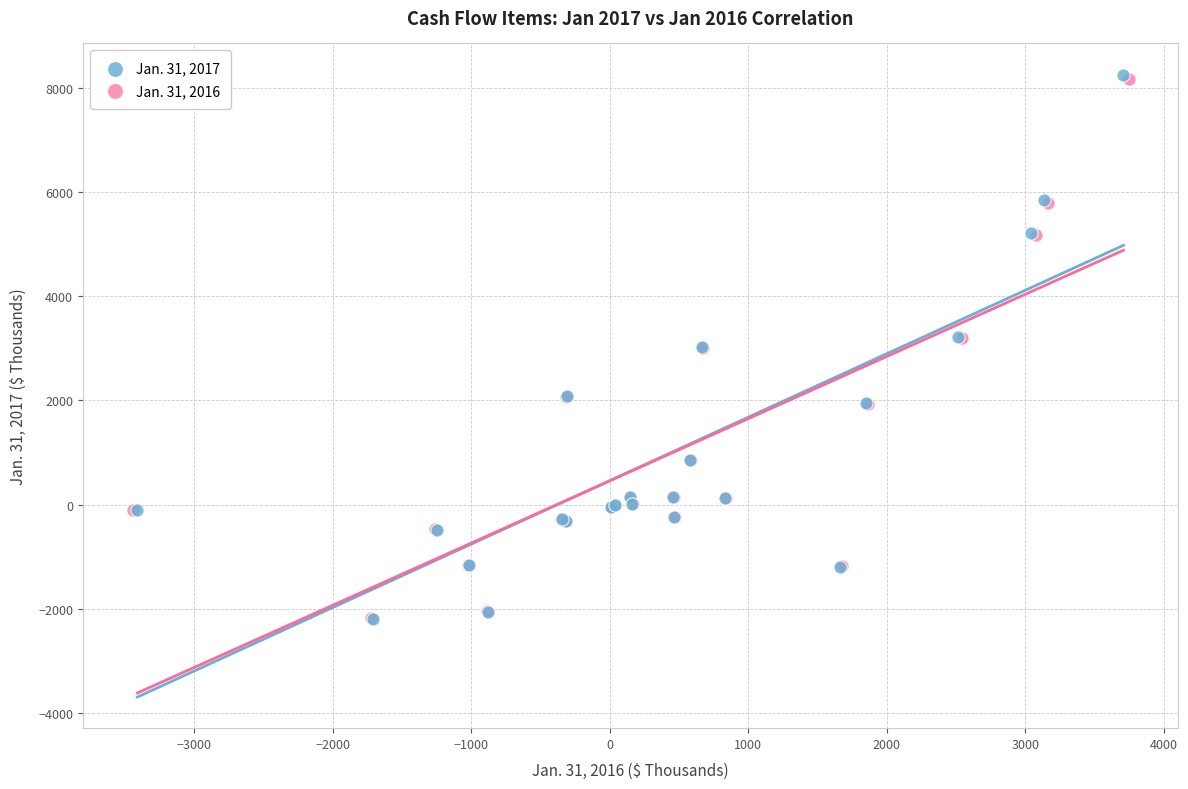

Which series has the largest Y range (max minus min)?

Jan. 31, 2017